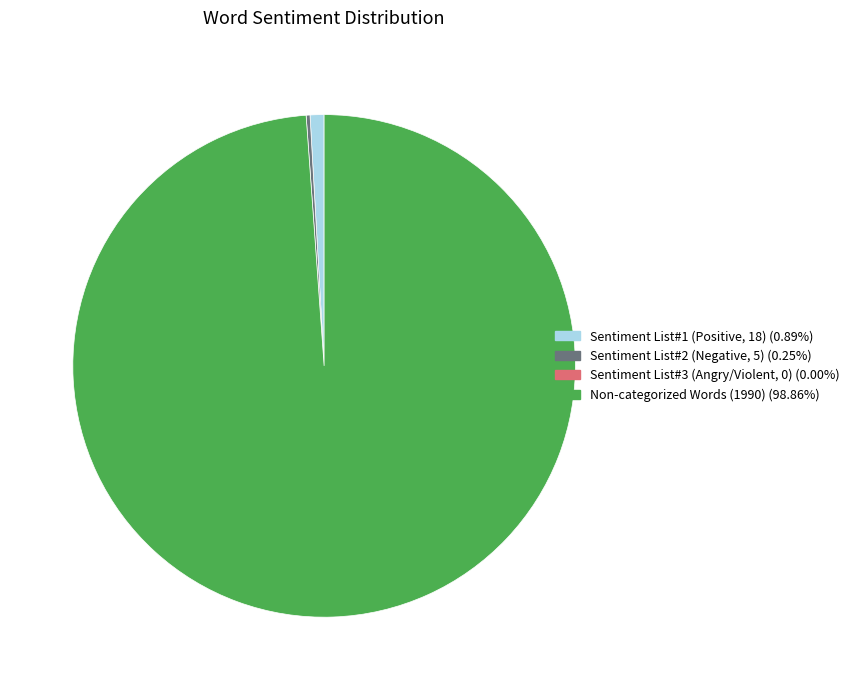

Is there a majority slice in this chart?

Yes